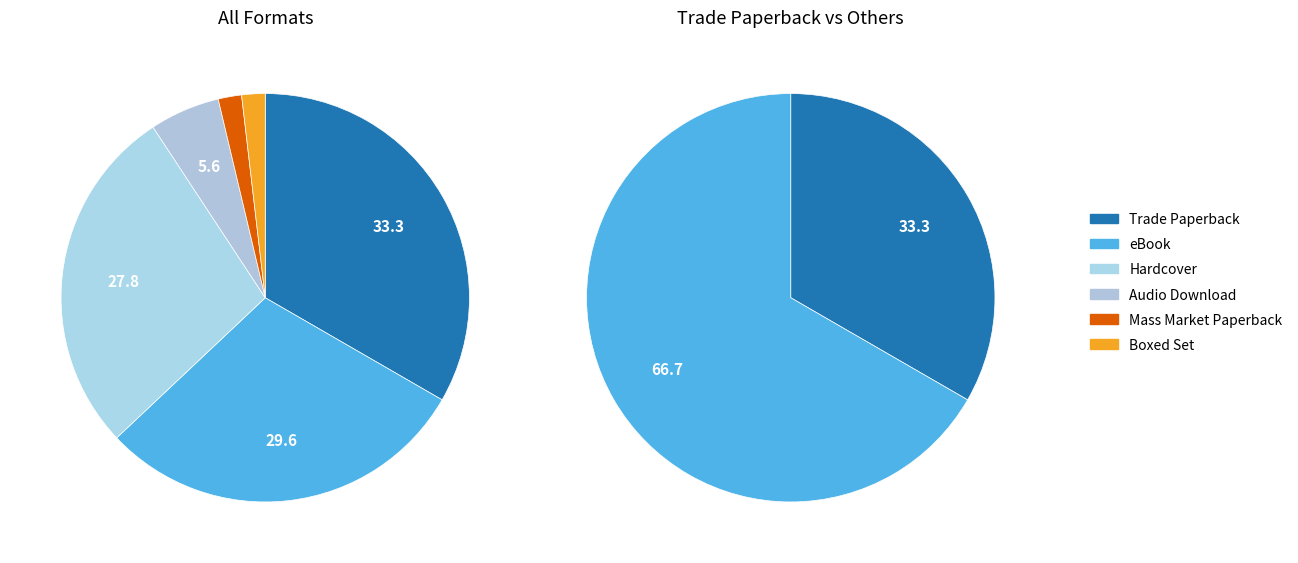

Rank the categories by value from lowest to highest.

Mass Market Paperback, Boxed Set, Audio Download, Hardcover, eBook, Trade Paperback